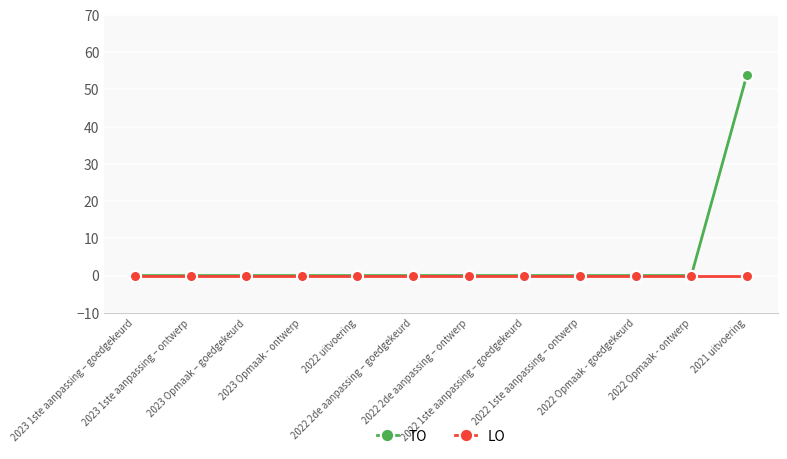

Which series has the largest total across all categories?

TO